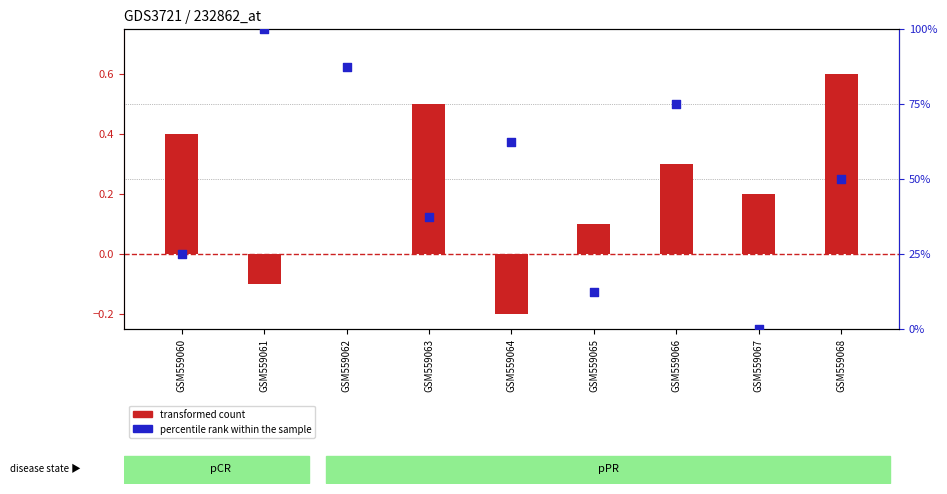

At which category is the sum across all series the highest?

GSM559061